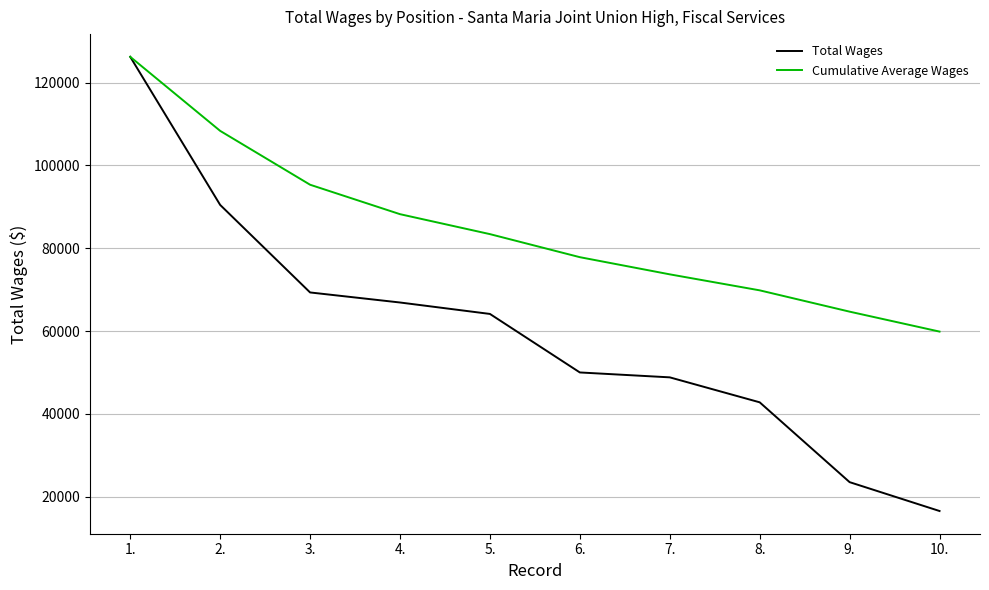

What position from the right is 7.?

4